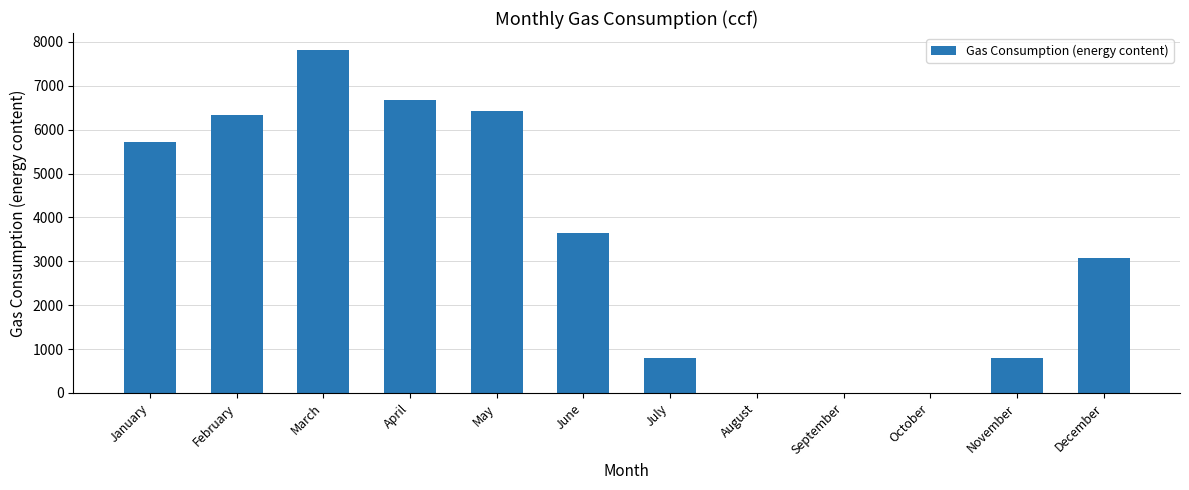

What is the change in value from July to August?

-787.4